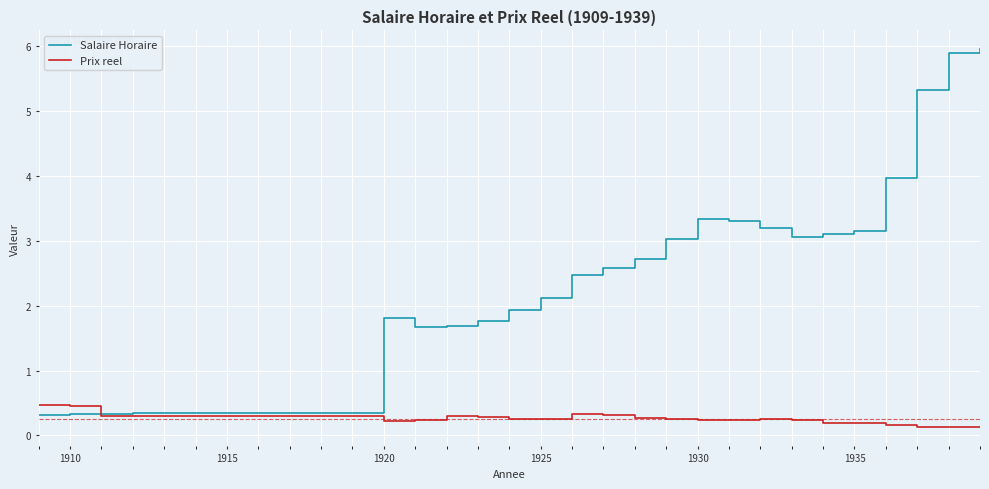

Which series has the largest total across all categories?

Salaire Horaire